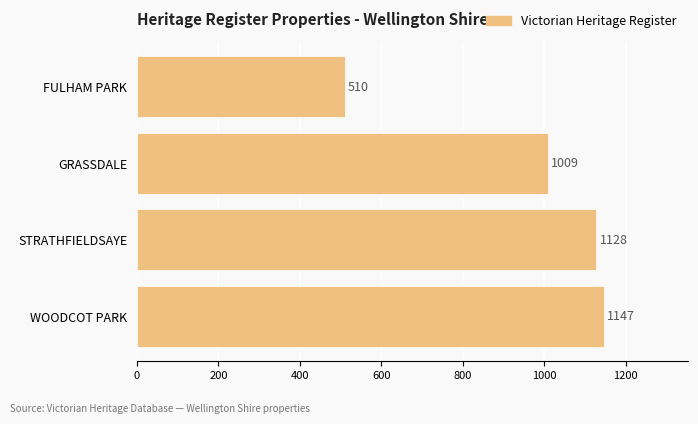

At which label is the value closest to 828?

GRASSDALE